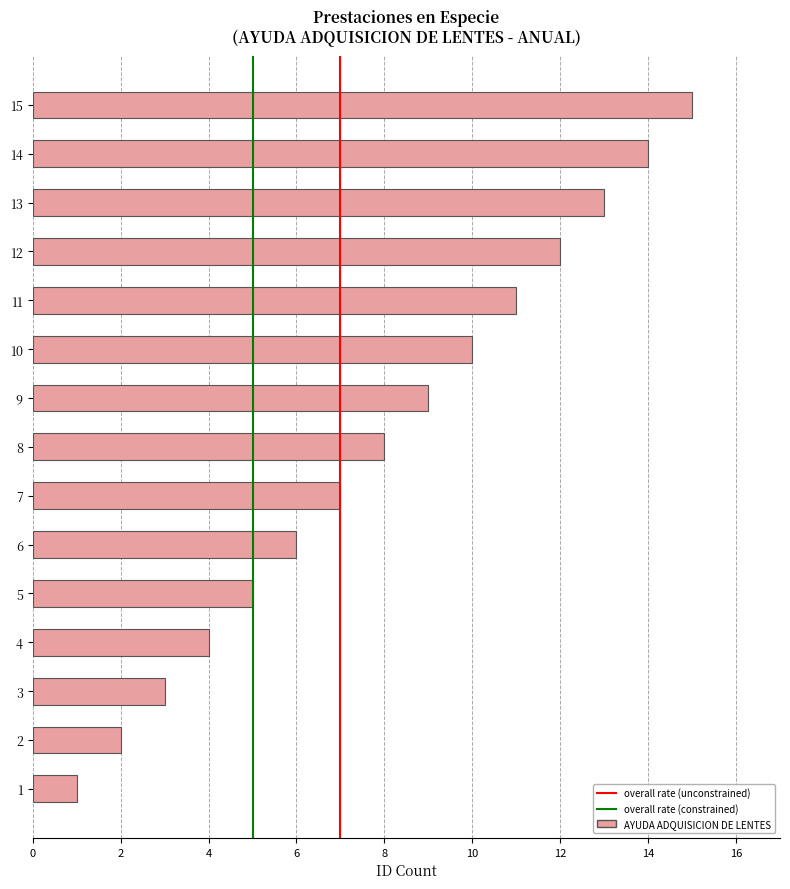

What value does the data have at 10, to the nearest 10?

10